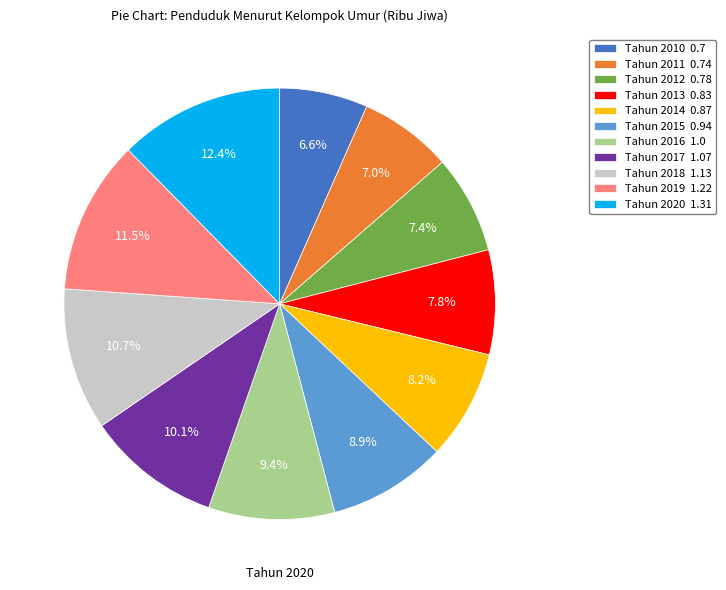

Does Tahun 2015 account for over 50% of the chart?

No